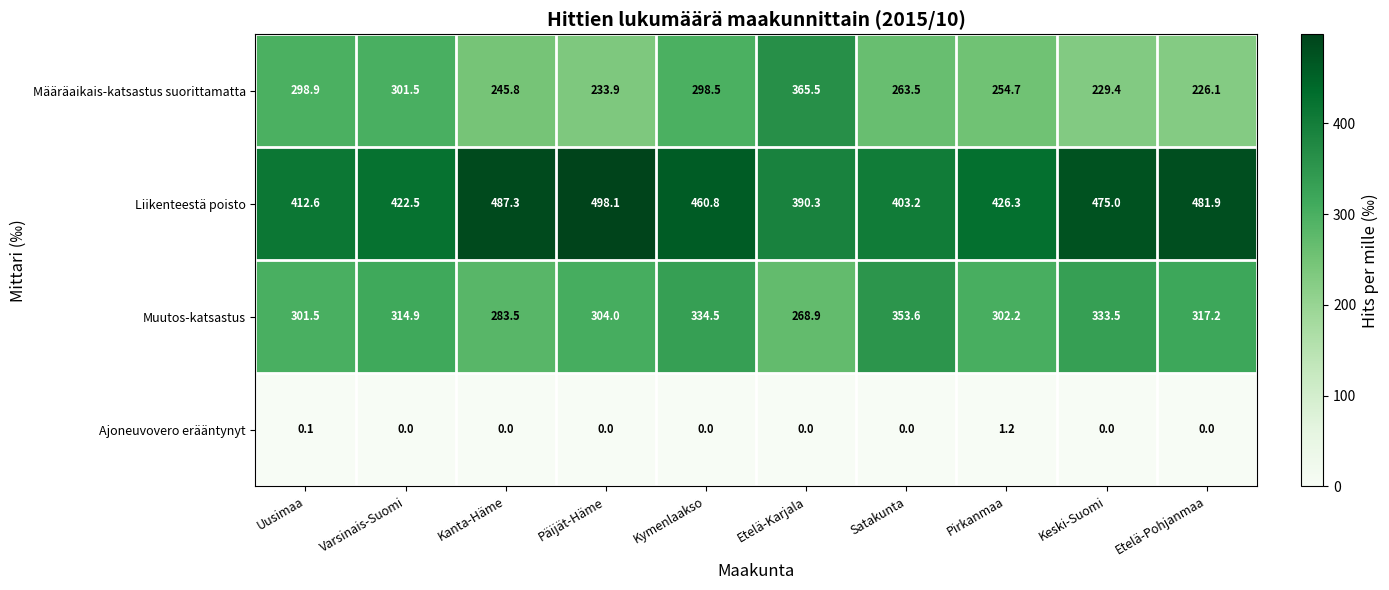

What is the difference between the Muutos-katsastus values at Kymenlaakso and Etelä-Pohjanmaa?

17.3